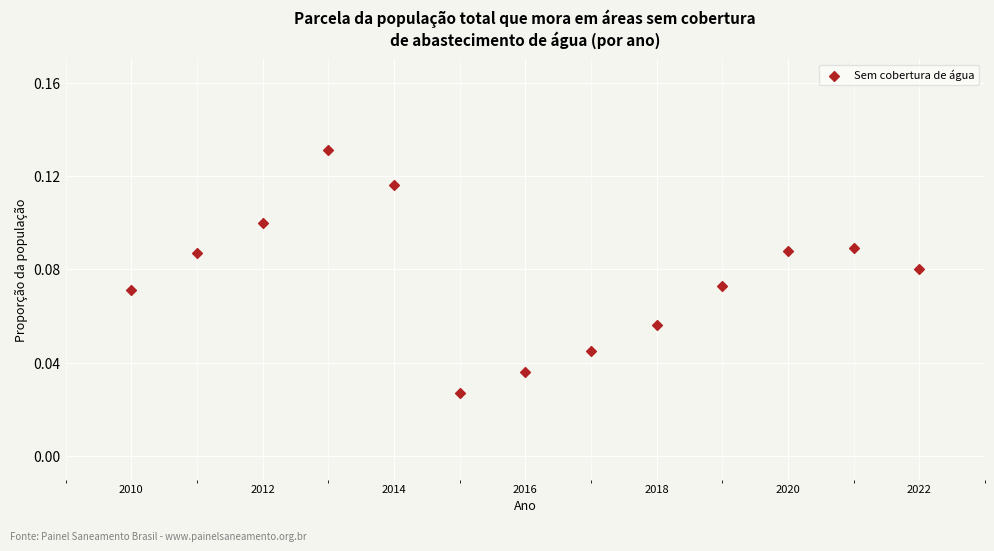

What is the range of X values (max minus min)?

12.0